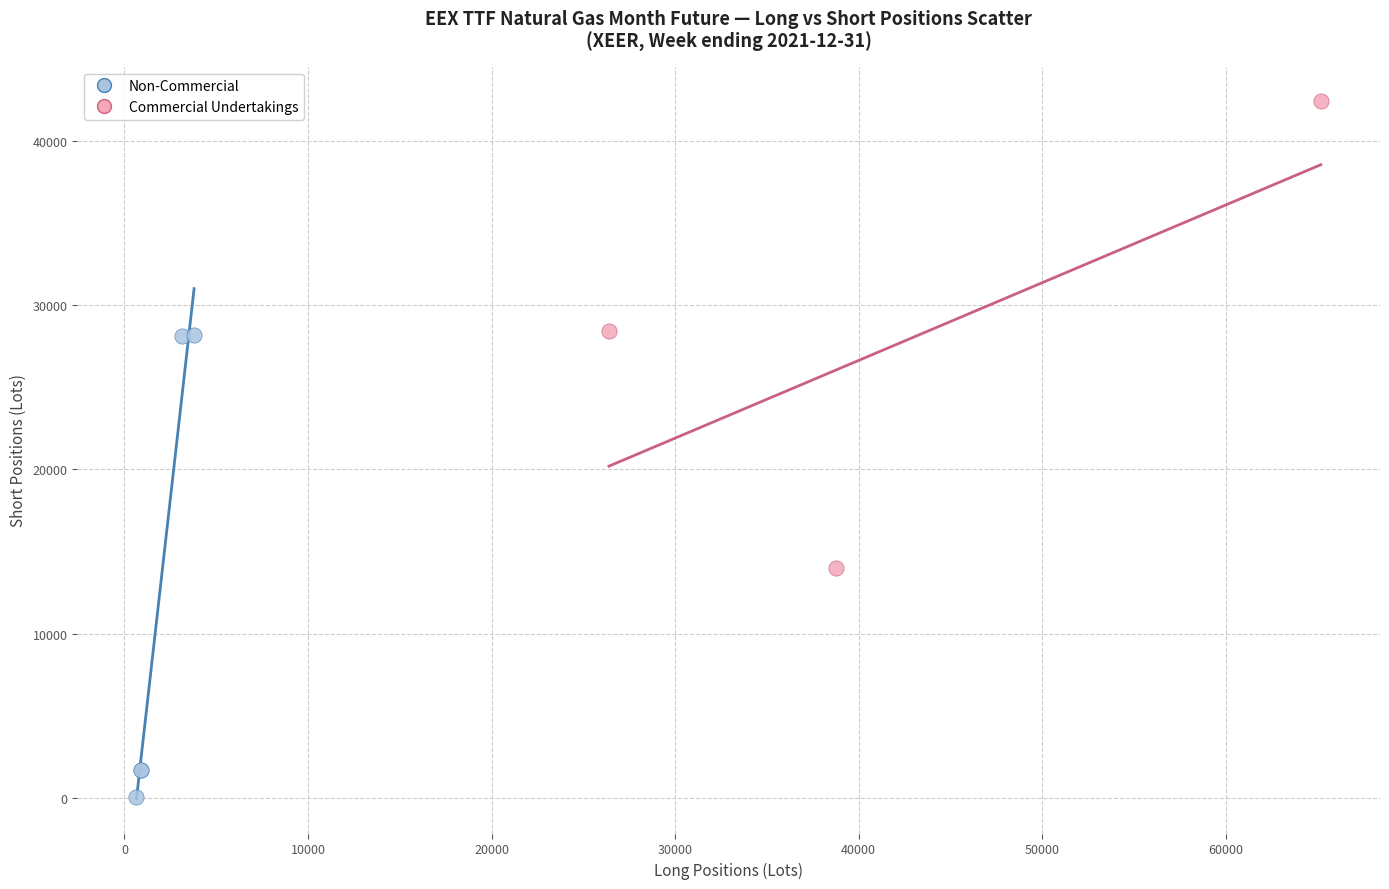

Which series reaches the maximum Y coordinate?

Commercial Undertakings